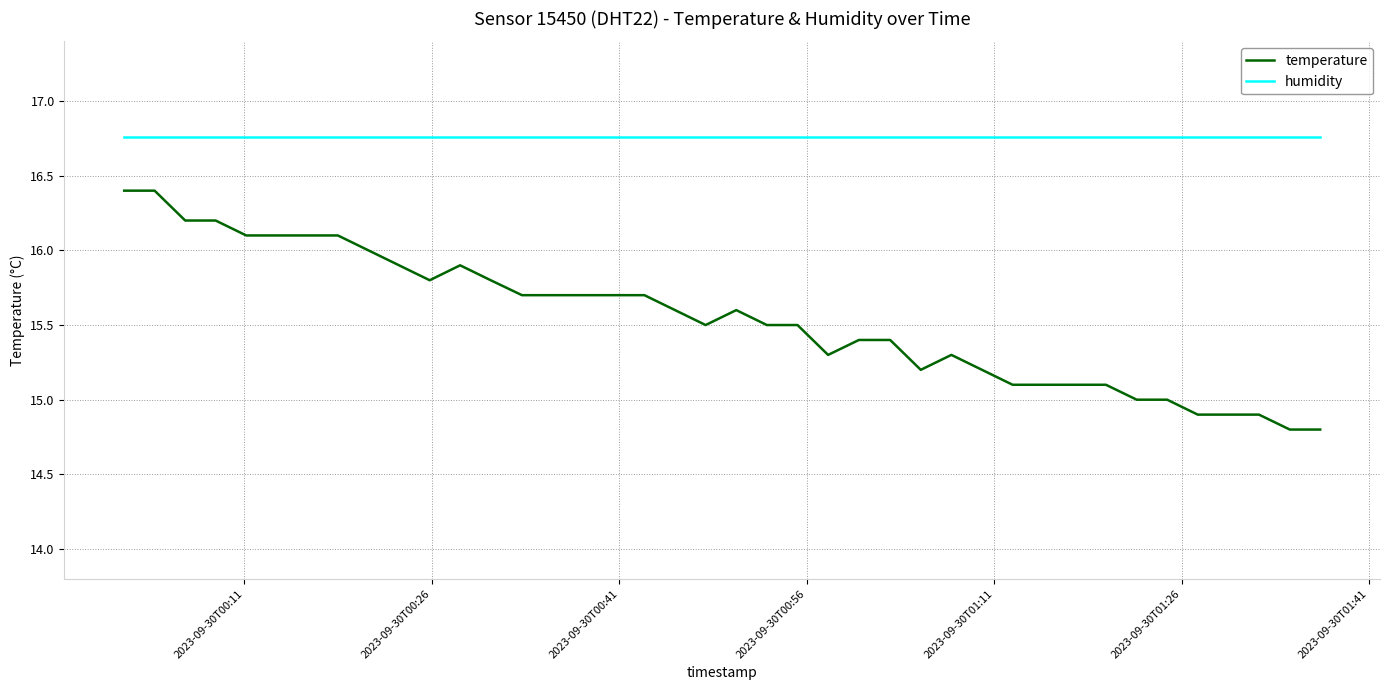

What is the smallest value displayed?

14.8